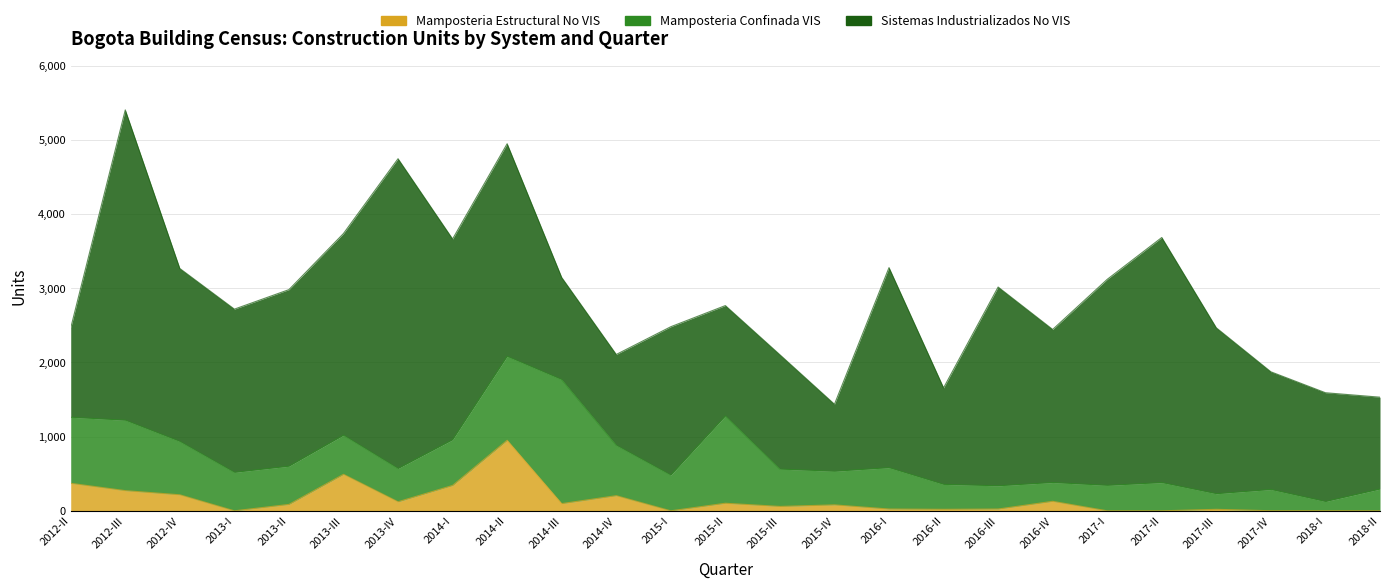

Reading right to left, list all the values displayed in this chart.

Mamposteria Estructural No VIS: 2018-II=0	2018-I=1	2017-IV=1	2017-III=20	2017-II=0	2017-I=0	2016-IV=128	2016-III=24	2016-II=20	2016-I=24	2015-IV=80	2015-III=59	2015-II=102	2015-I=0	2014-IV=204	2014-III=97	2014-II=951	2014-I=342	2013-IV=122	2013-III=492	2013-II=86	2013-I=0	2012-IV=216	2012-III=272	2012-II=371
Mamposteria Confinada VIS: 2018-II=293	2018-I=124	2017-IV=286	2017-III=210	2017-II=380	2017-I=343	2016-IV=253	2016-III=313	2016-II=336	2016-I=557	2015-IV=453	2015-III=503	2015-II=1177	2015-I=481	2014-IV=680	2014-III=1672	2014-II=1131	2014-I=616	2013-IV=448	2013-III=527	2013-II=515	2013-I=518	2012-IV=719	2012-III=949	2012-II=890
Sistemas Industrializados No VIS: 2018-II=1239	2018-I=1467	2017-IV=1587	2017-III=2237	2017-II=3305	2017-I=2778	2016-IV=2064	2016-III=2680	2016-II=1302	2016-I=2698	2015-IV=904	2015-III=1542	2015-II=1488	2015-I=2001	2014-IV=1224	2014-III=1377	2014-II=2867	2014-I=2707	2013-IV=4177	2013-III=2720	2013-II=2381	2013-I=2201	2012-IV=2332	2012-III=4184	2012-II=1204